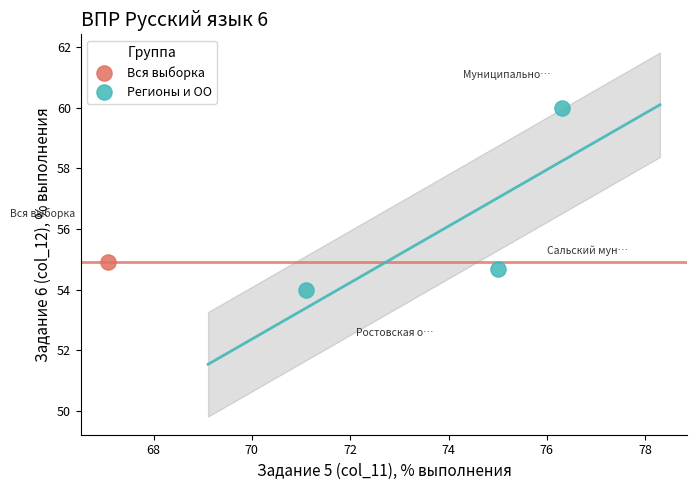

What are all the series names shown in the legend?

Вся выборка, Регионы и ОО